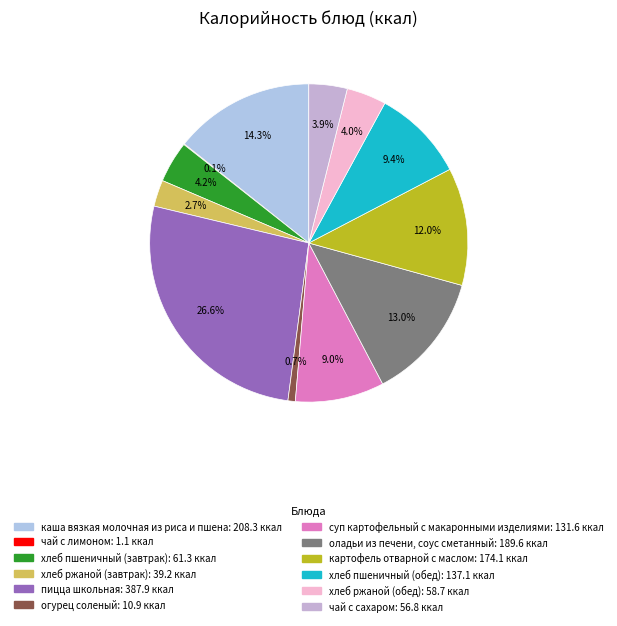

Which category has the smallest portion of the pie?

чай с лимоном